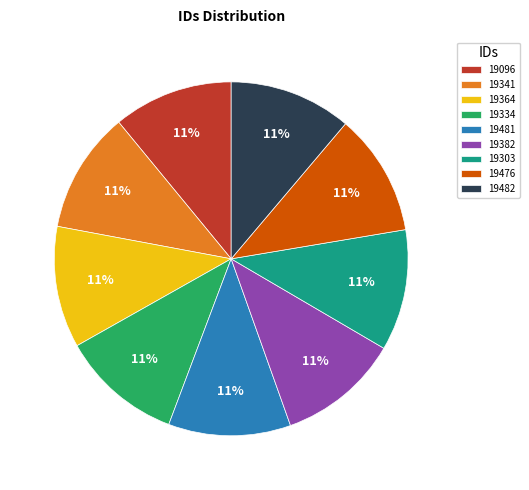

Do 19482 and 19476 together represent more than half of the pie?

No